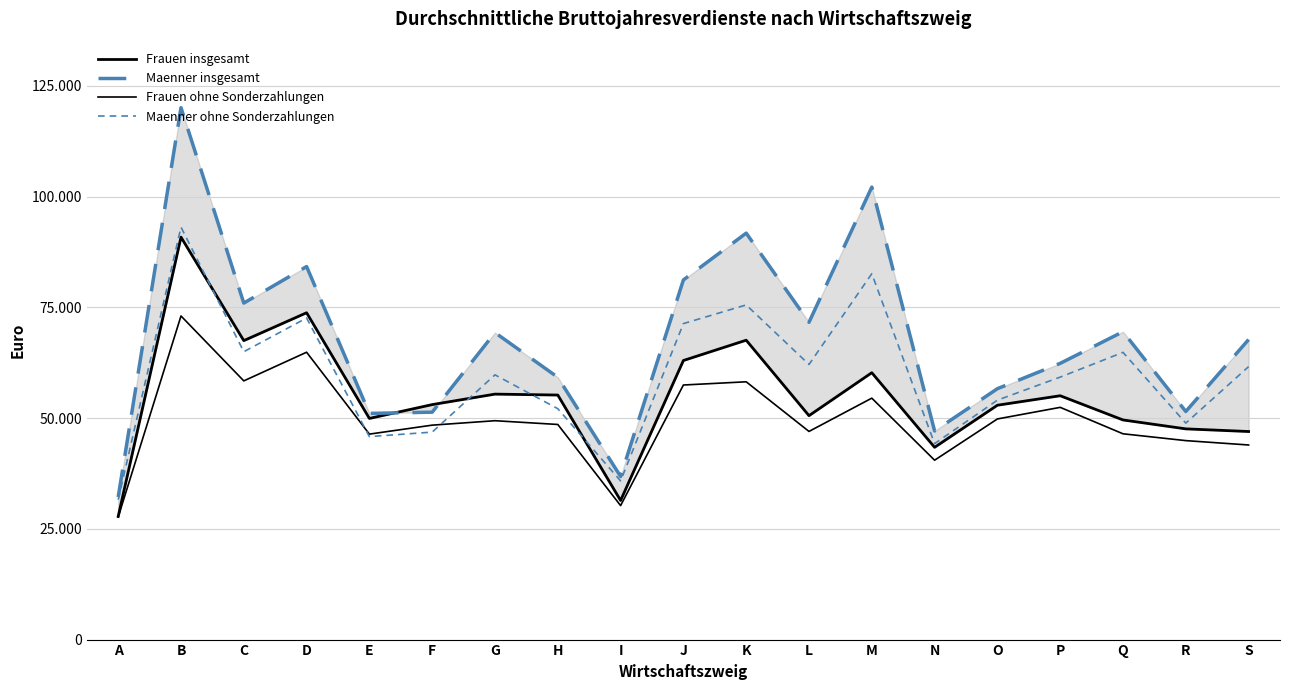

In Maenner ohne Sonderzahlungen, how many points are lower than both neighbors (excluding endpoints)?

6